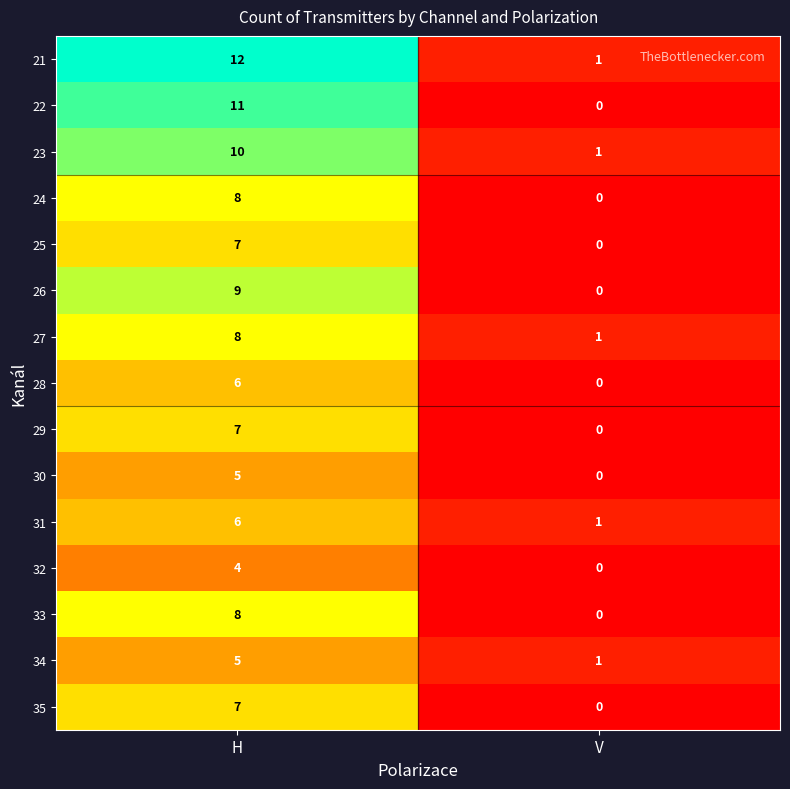

Where is 25 nearest to the value 3?

V